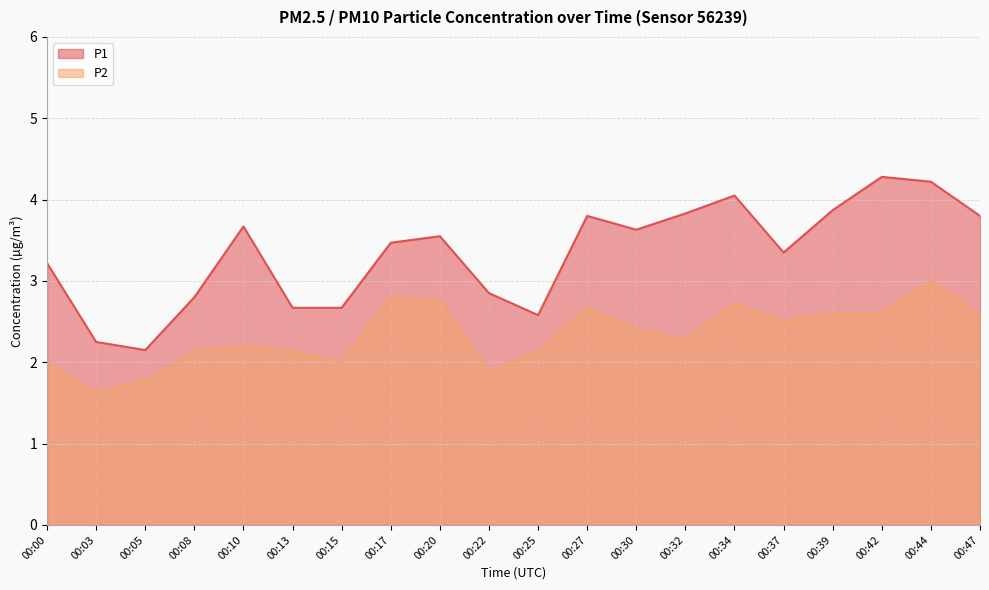

Which series has the widest spread of values?

P1